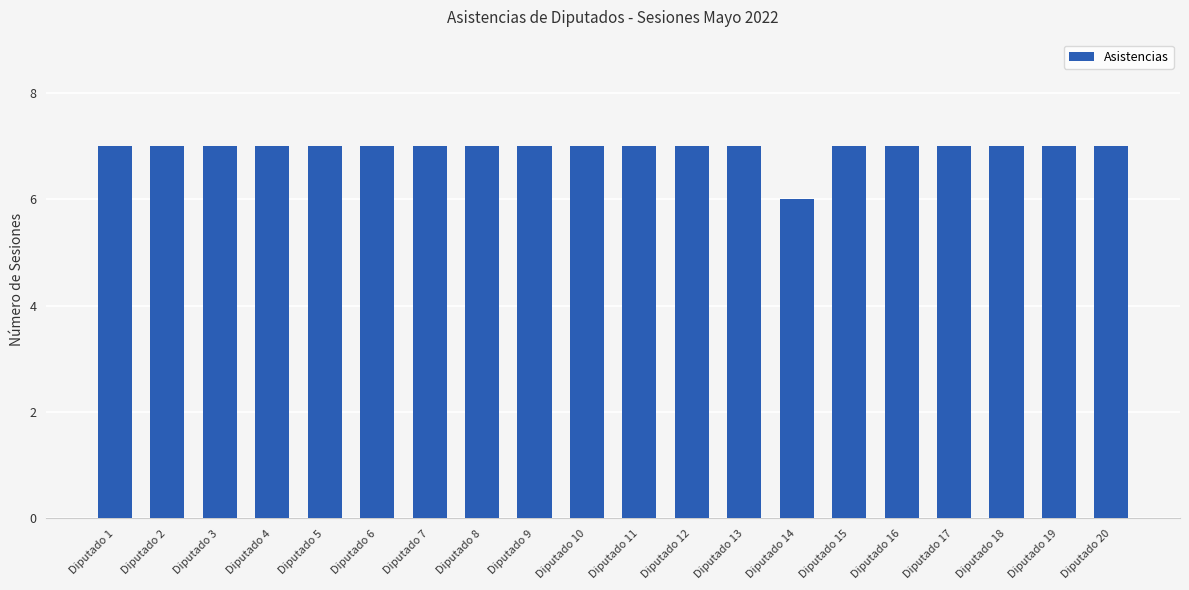

Count the number of data series in this chart.

1